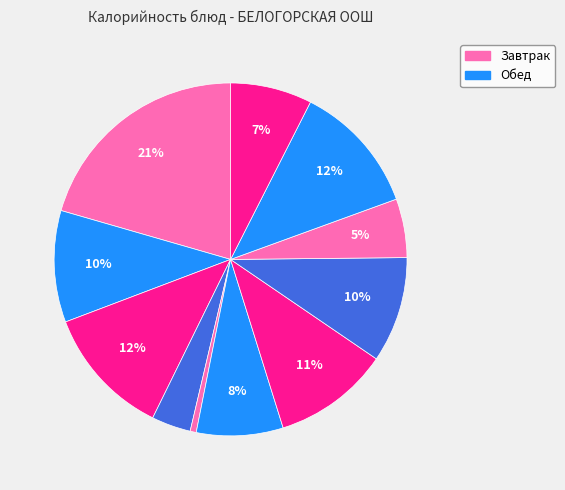

Count the number of slices in the pie.

11